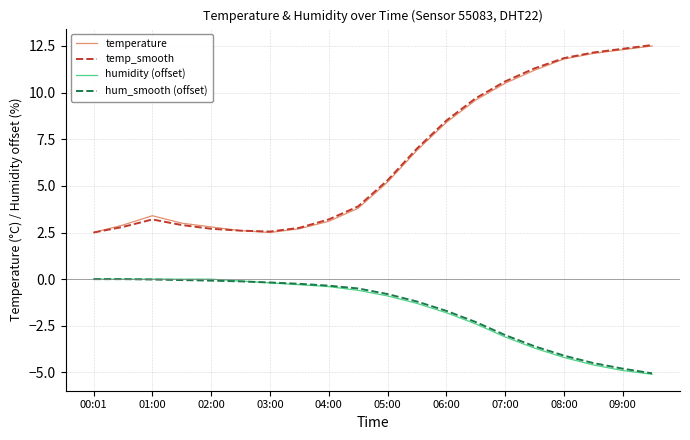

What is the lowest value of the temp_smooth series?

2.5